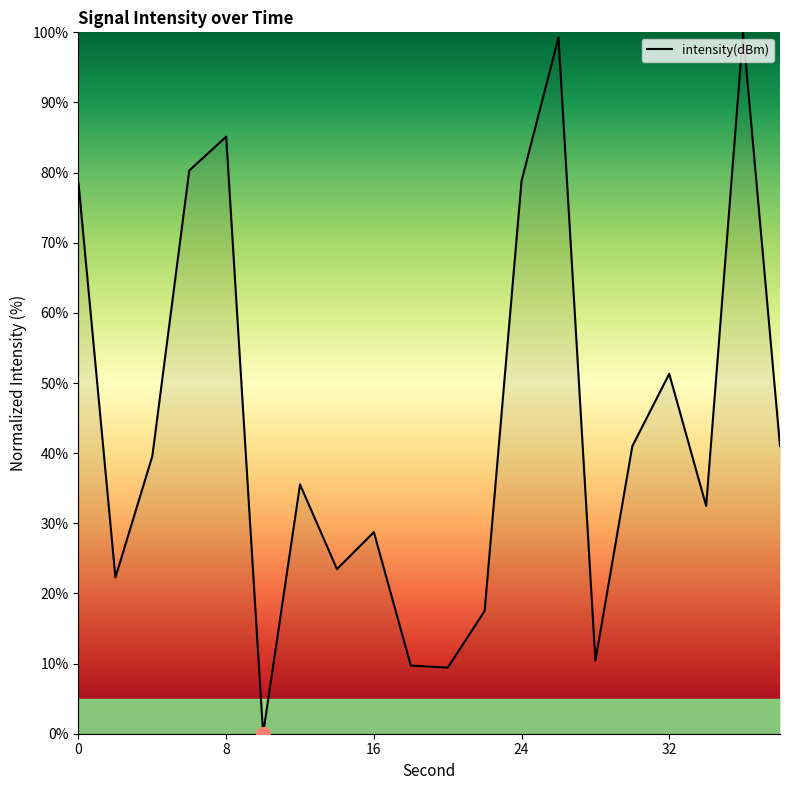

How many lines are shown in the chart?

1